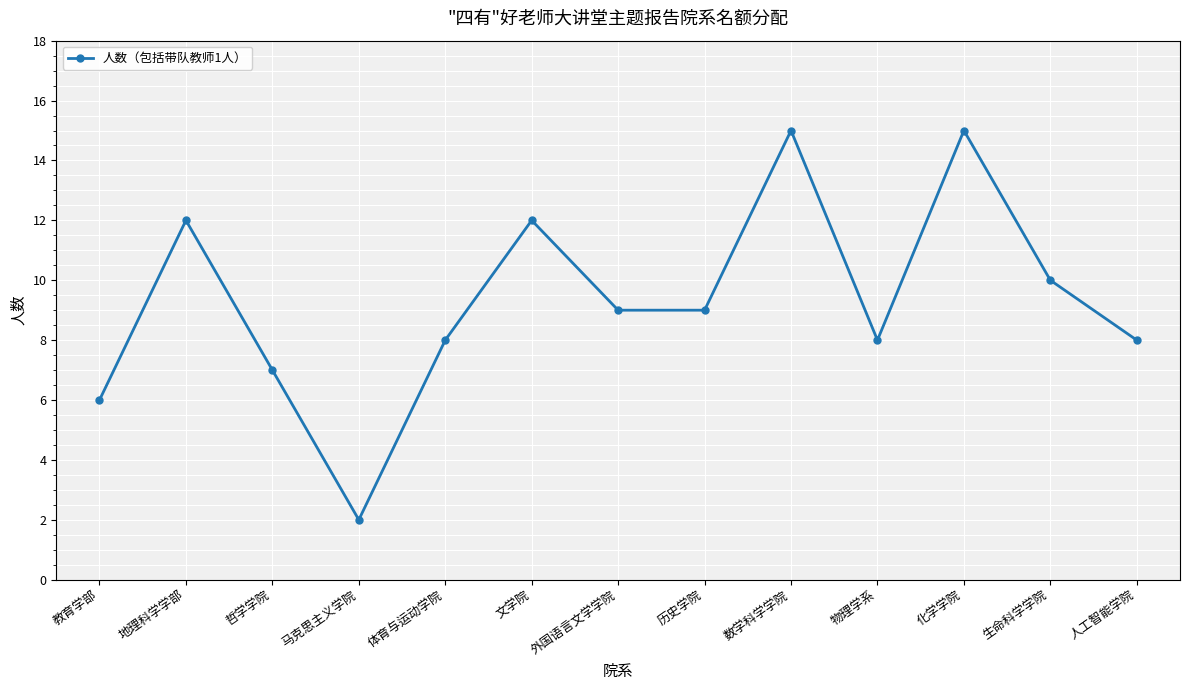

Where is the first local maximum?

地理科学学部